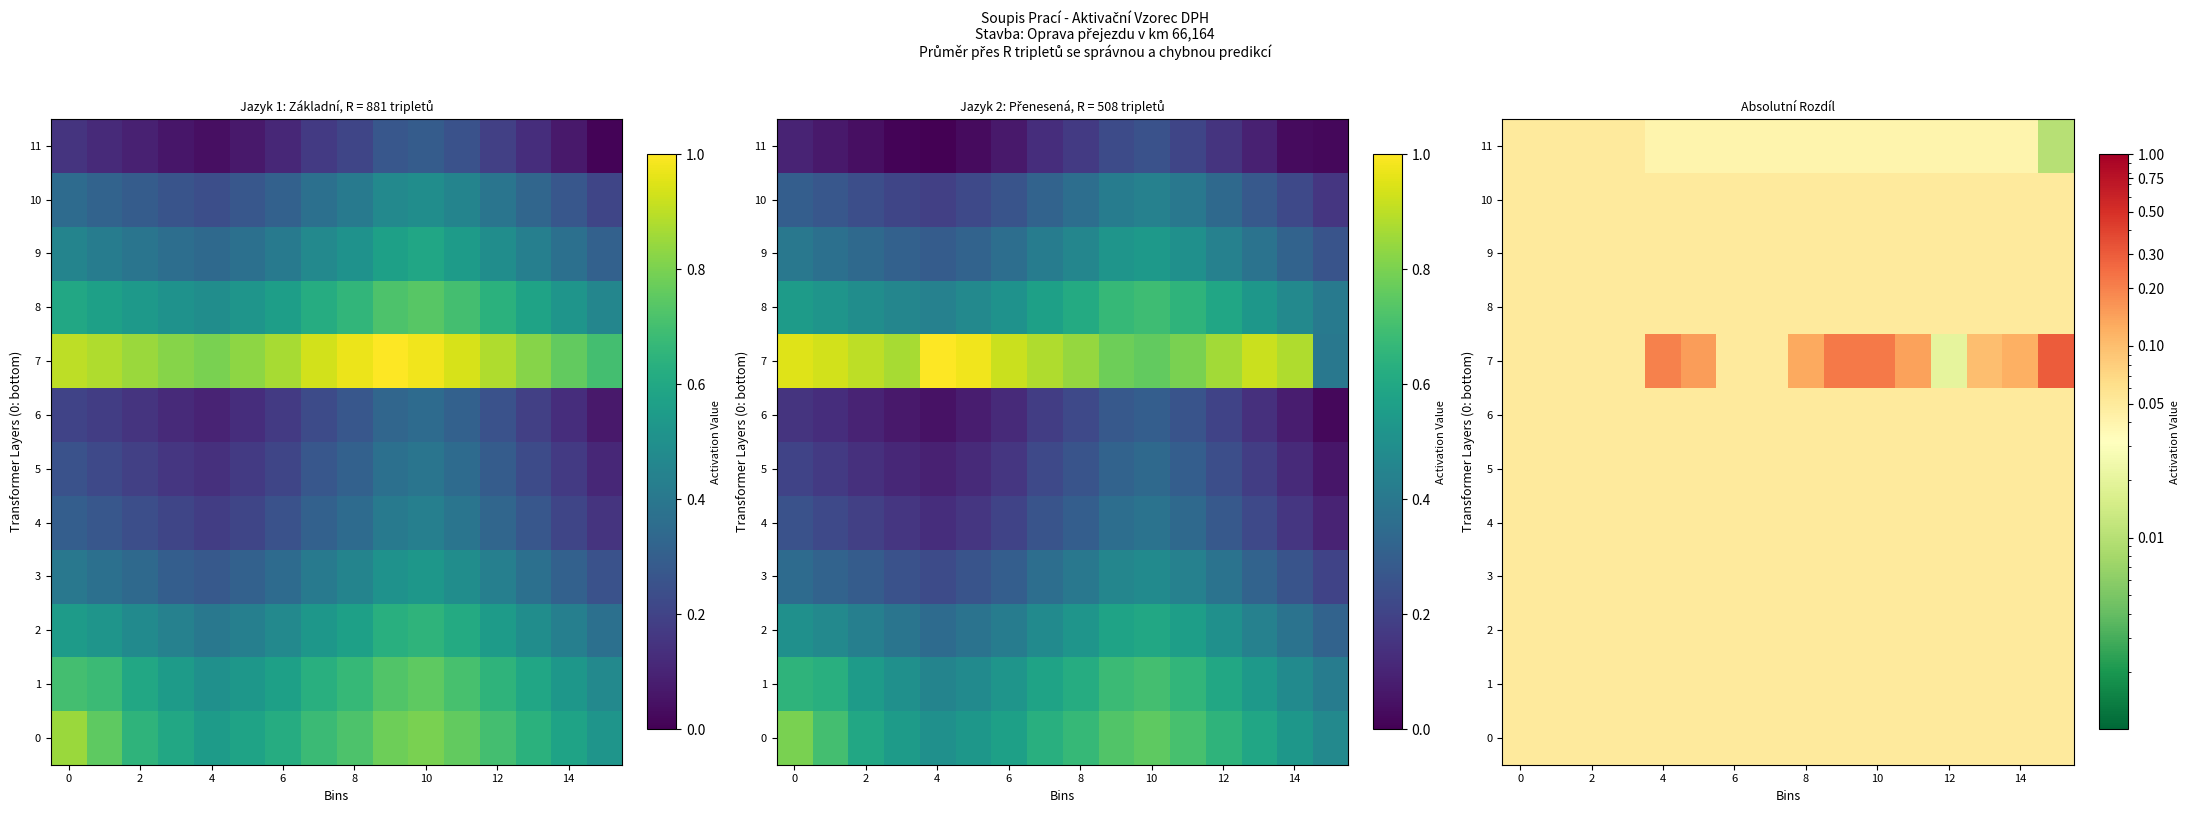

What is the total value across all series at 11?

0.7